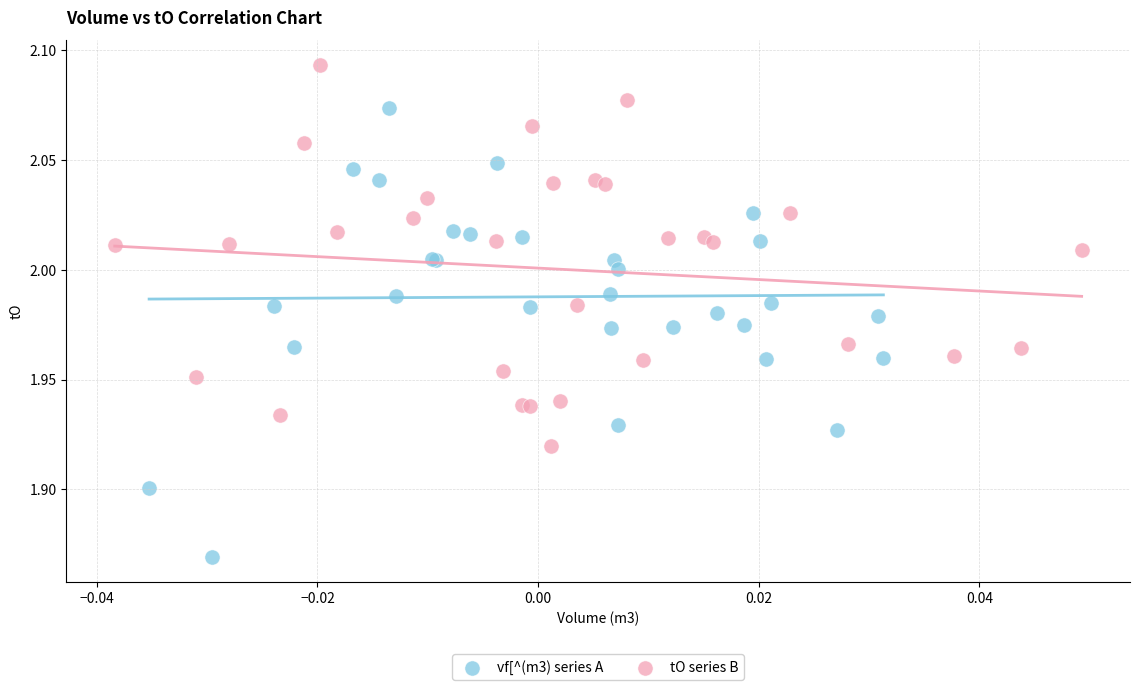

Which series reaches the minimum Y coordinate?

vf[^(m3) series A